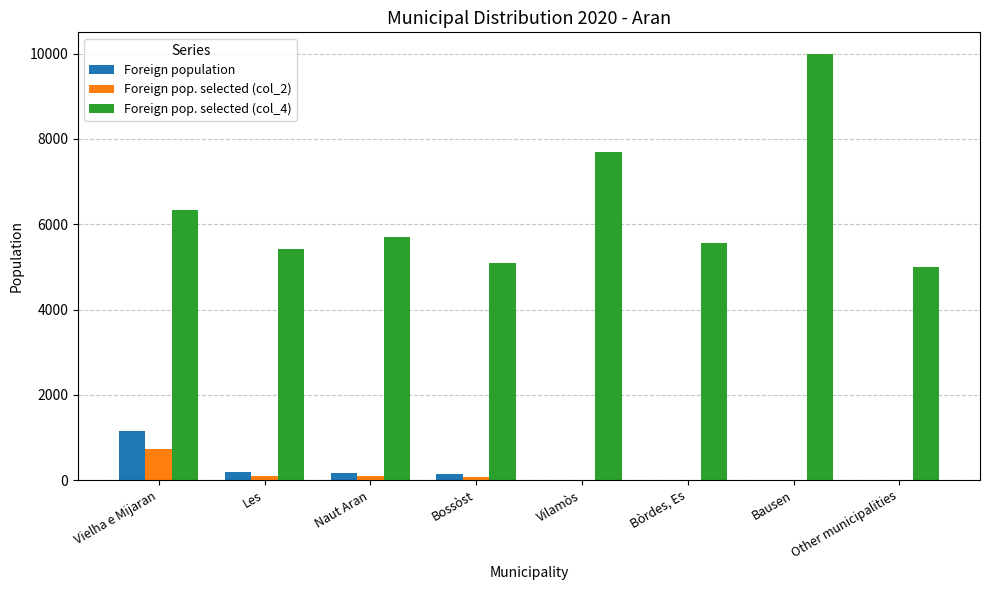

Which category has the highest value in the Foreign population series?

Vielha e Mijaran